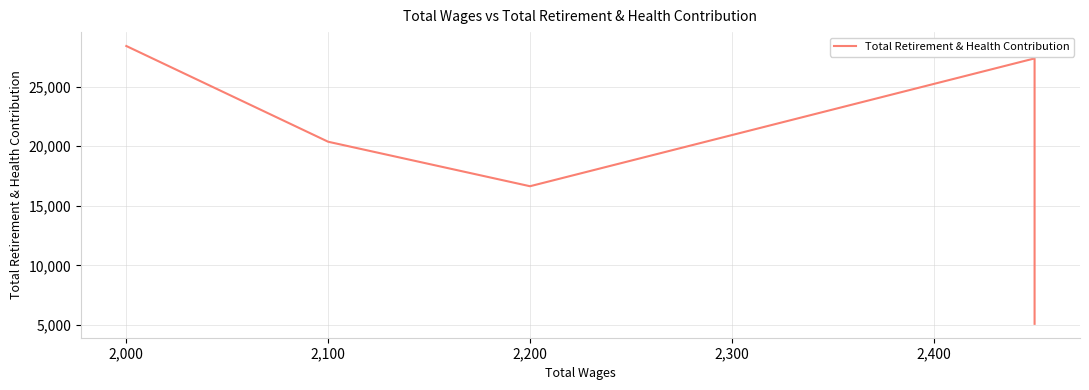

Does the chart display data point markers on the line(s)?

No